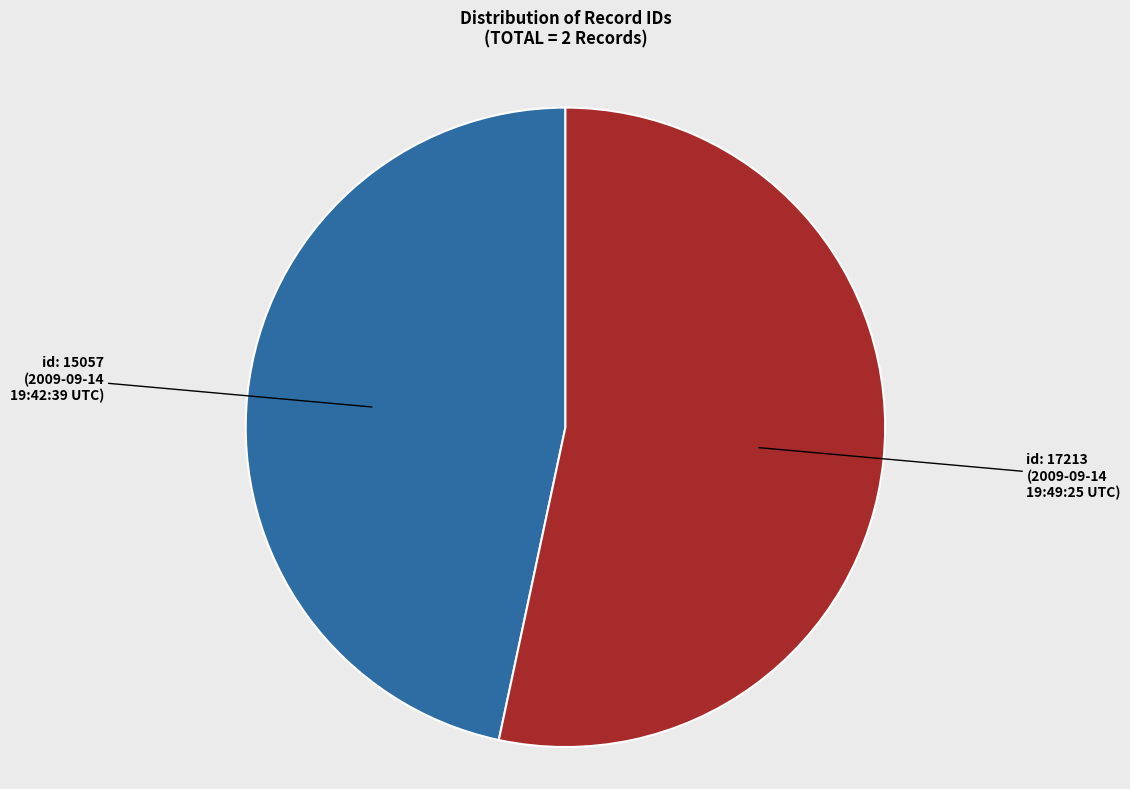

How many segments does this pie chart have?

2